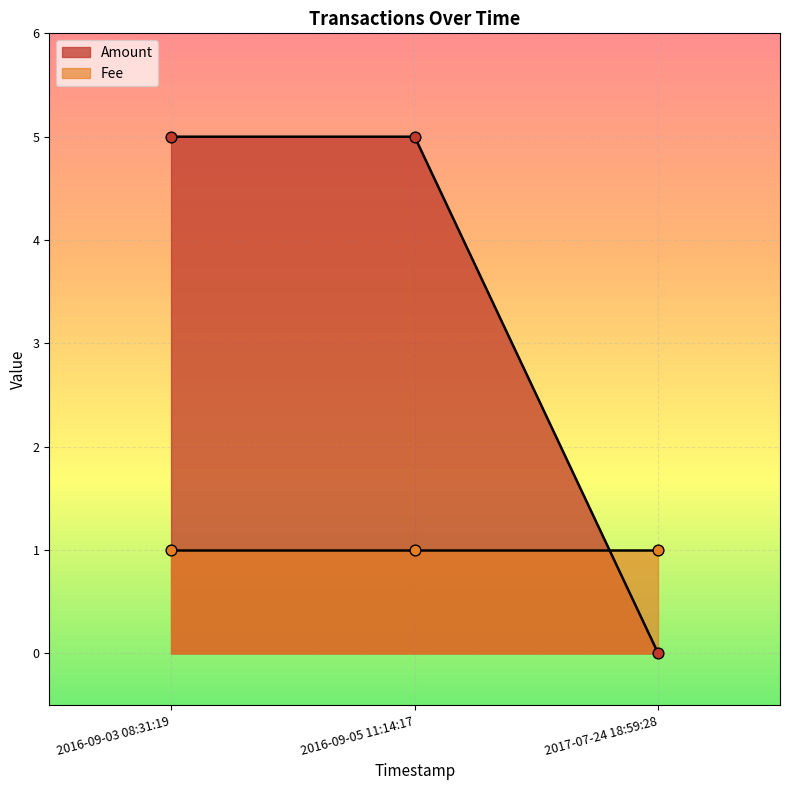

At how many categories does at least one series exceed 1?

2